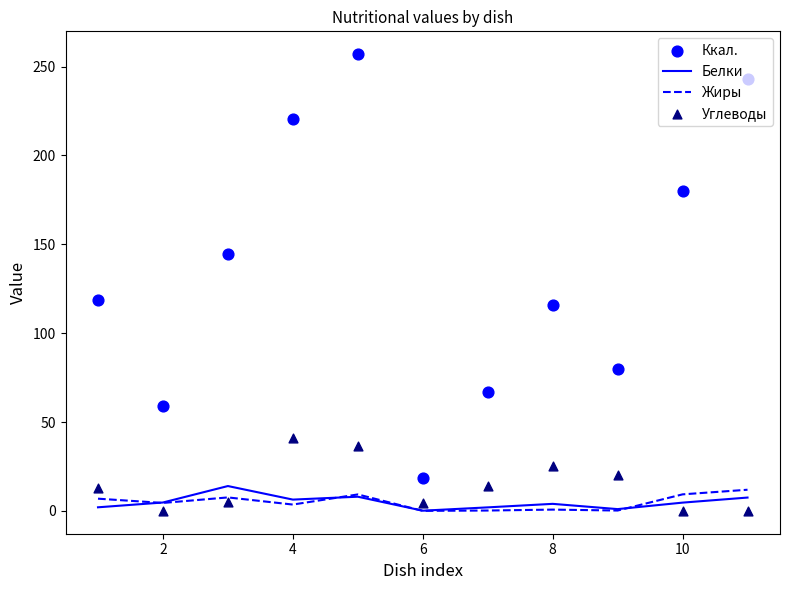

Which series reaches the minimum Y coordinate?

Углеводы